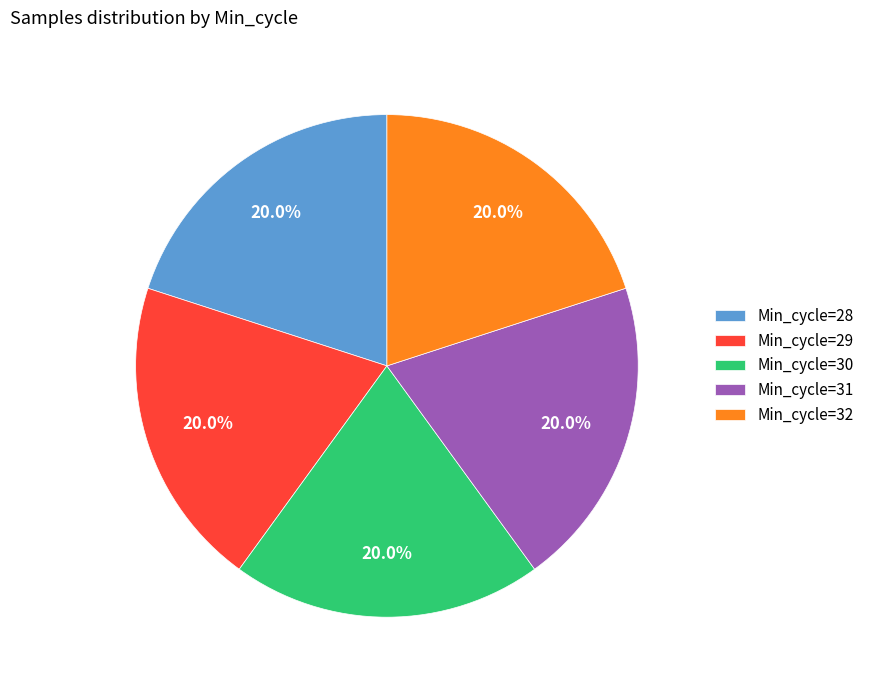

To the nearest percent, what percentage of the pie is Min_cycle=30?

20%